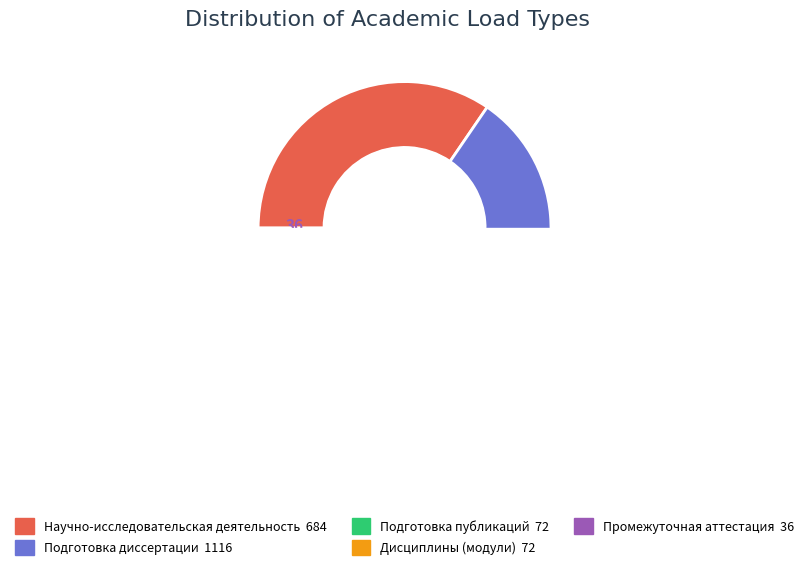

What is the largest slice in the pie chart?

Подготовка диссертации